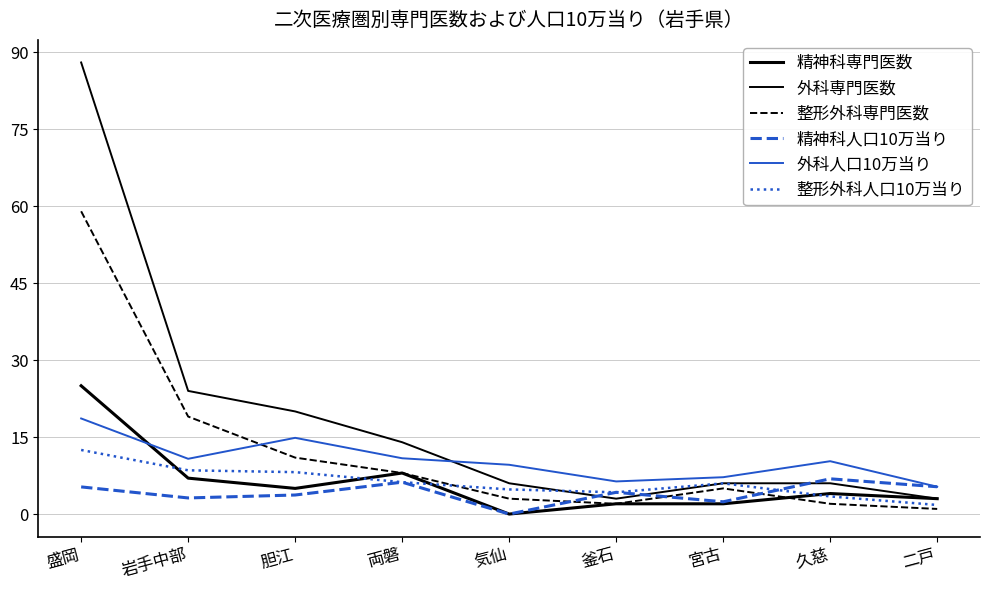

Is the value of 外科専門医数 at 胆江 greater than the value of 整形外科専門医数 at 盛岡?

No